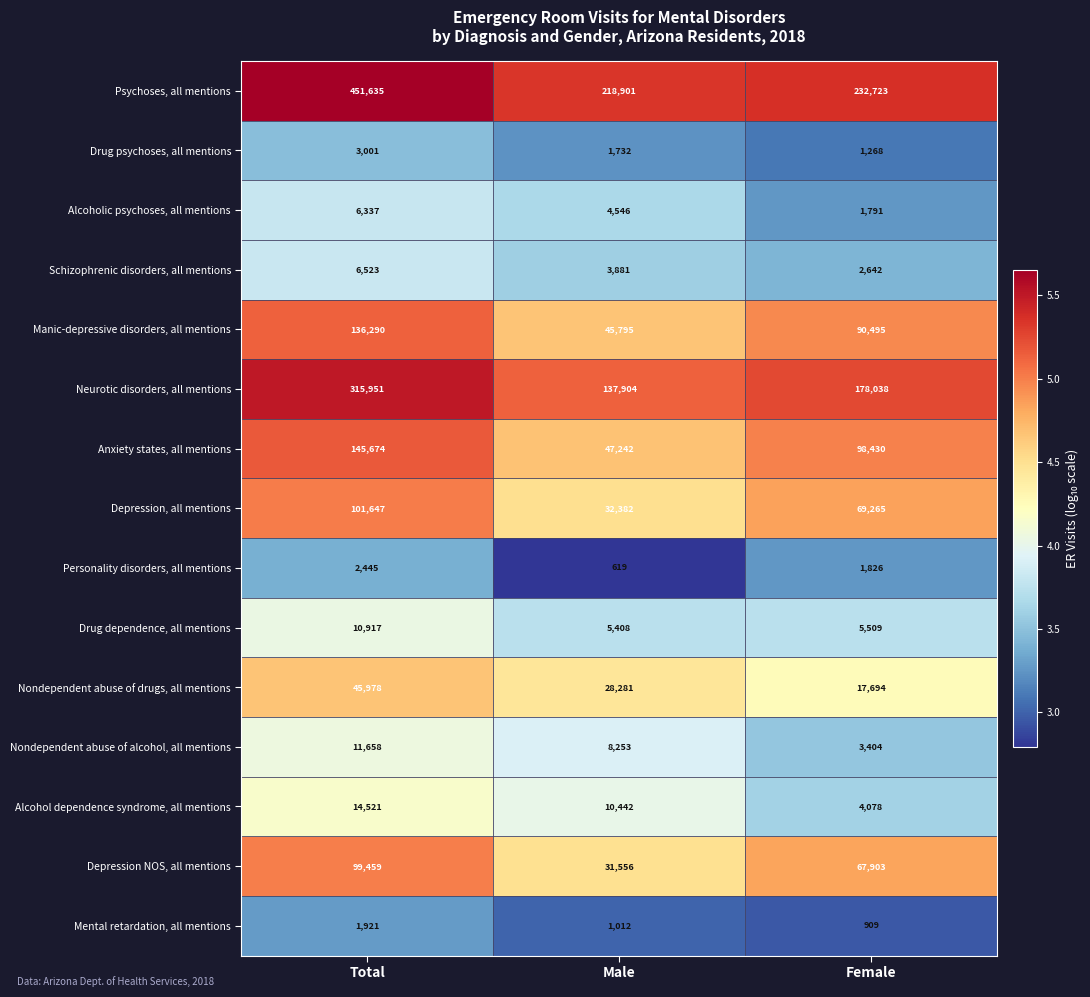

Rank the series by their maximum value, from highest to lowest.

Psychoses, all mentions, Neurotic disorders, all mentions, Anxiety states, all mentions, Manic-depressive disorders, all mentions, Depression, all mentions, Depression NOS, all mentions, Nondependent abuse of drugs, all mentions, Alcohol dependence syndrome, all mentions, Nondependent abuse of alcohol, all mentions, Drug dependence, all mentions, Schizophrenic disorders, all mentions, Alcoholic psychoses, all mentions, Drug psychoses, all mentions, Personality disorders, all mentions, Mental retardation, all mentions